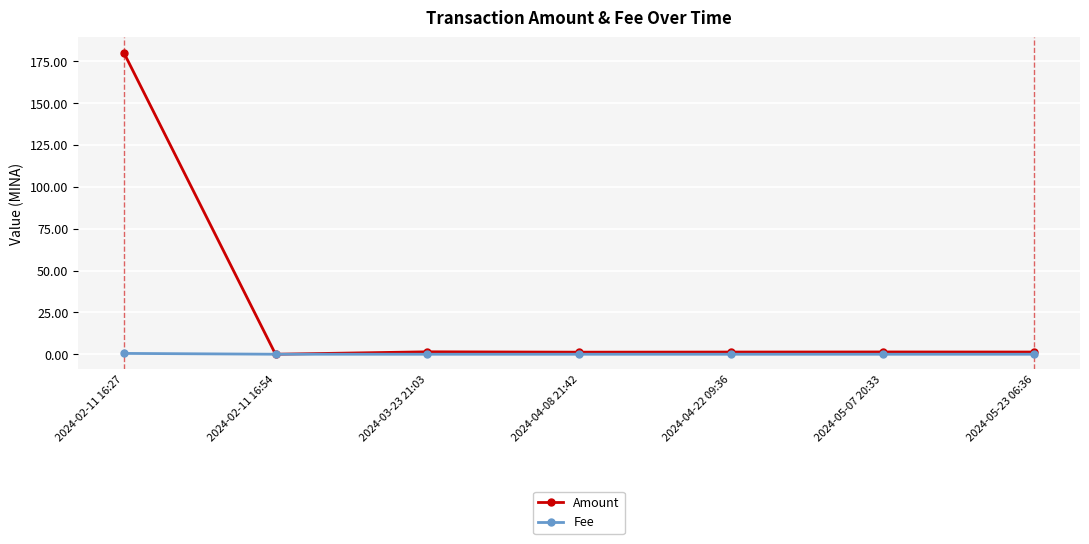

At how many categories does at least one series exceed 83?

1